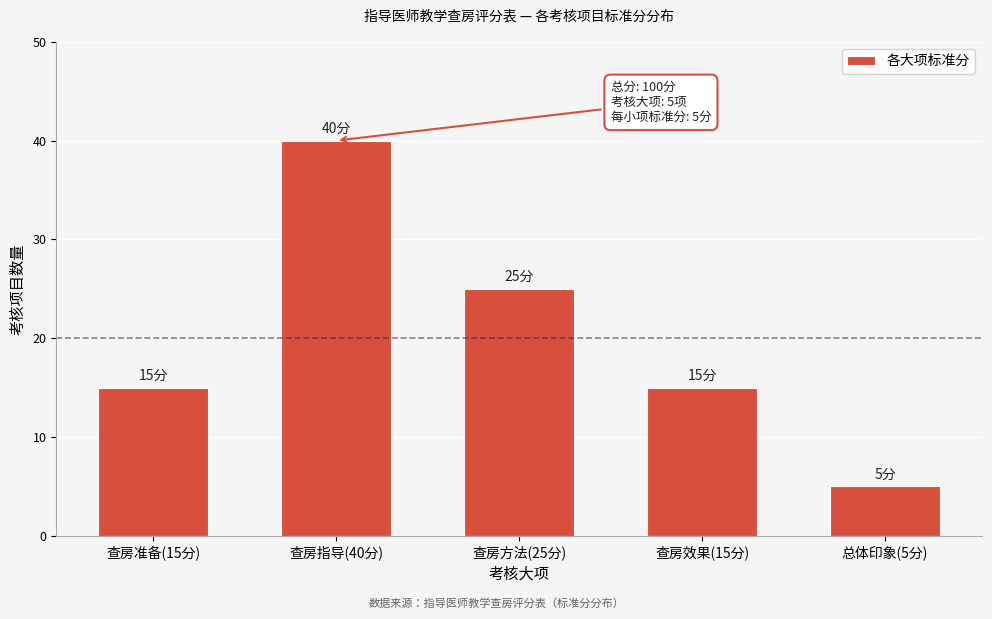

Reading right to left, list all the values displayed in this chart.

总体印象(5分)=5	查房效果(15分)=15	查房方法(25分)=25	查房指导(40分)=40	查房准备(15分)=15